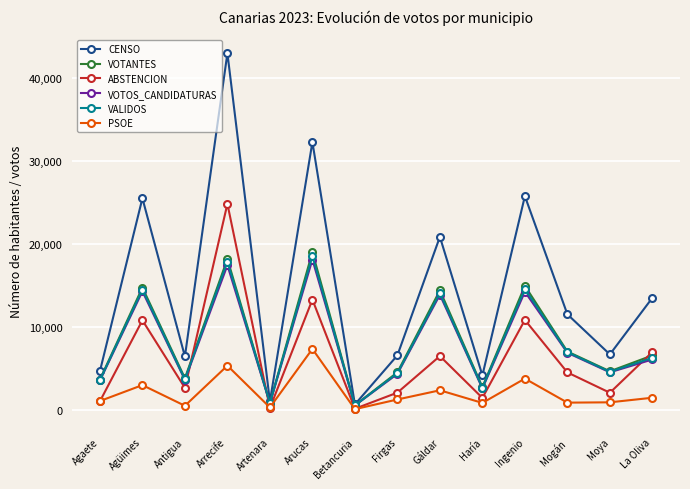

Which series has the largest range (max minus min)?

CENSO